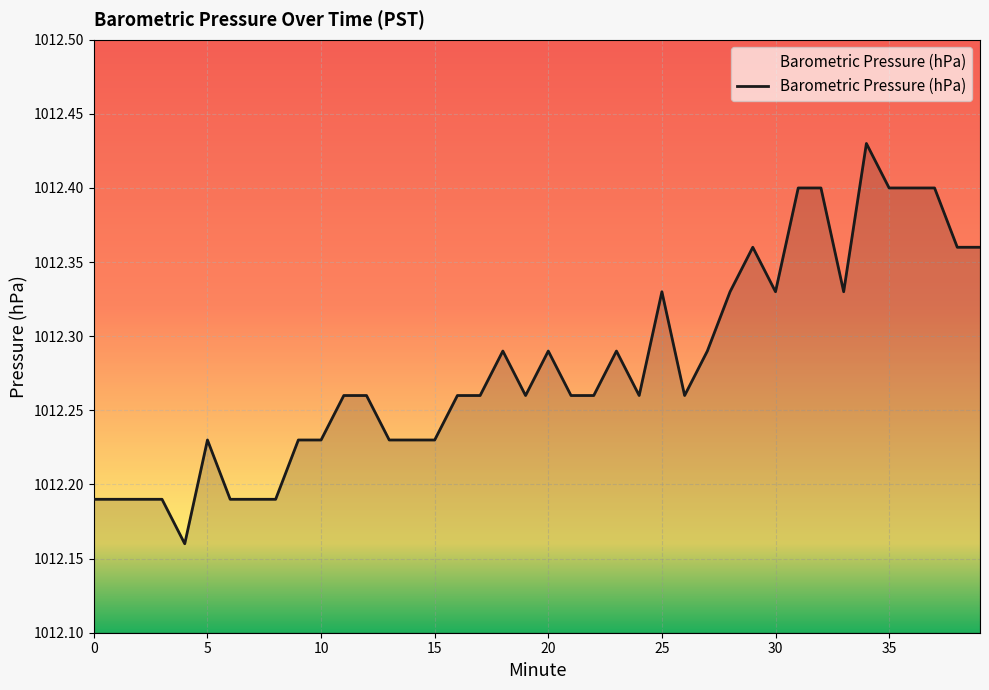

What is the difference between the maximum and minimum values?

0.3